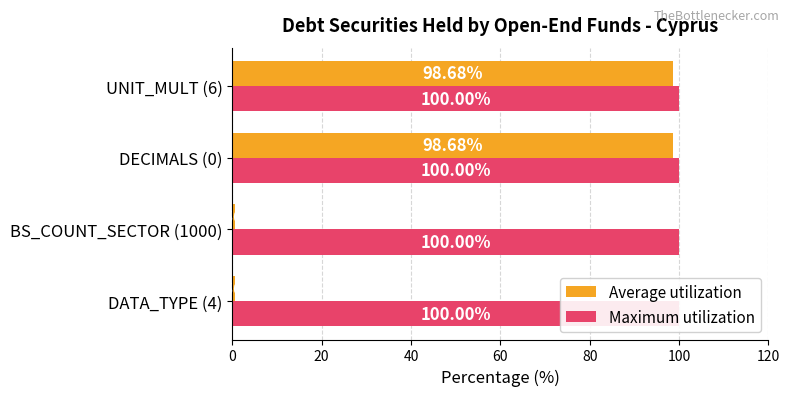

Count the number of data series in this chart.

2